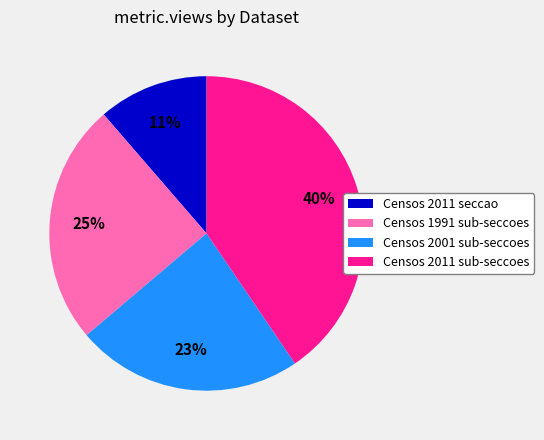

To the nearest percent, what is the difference between the Censos 2001 sub-seccoes and Censos 2011 sub-seccoes slice percentages?

17%